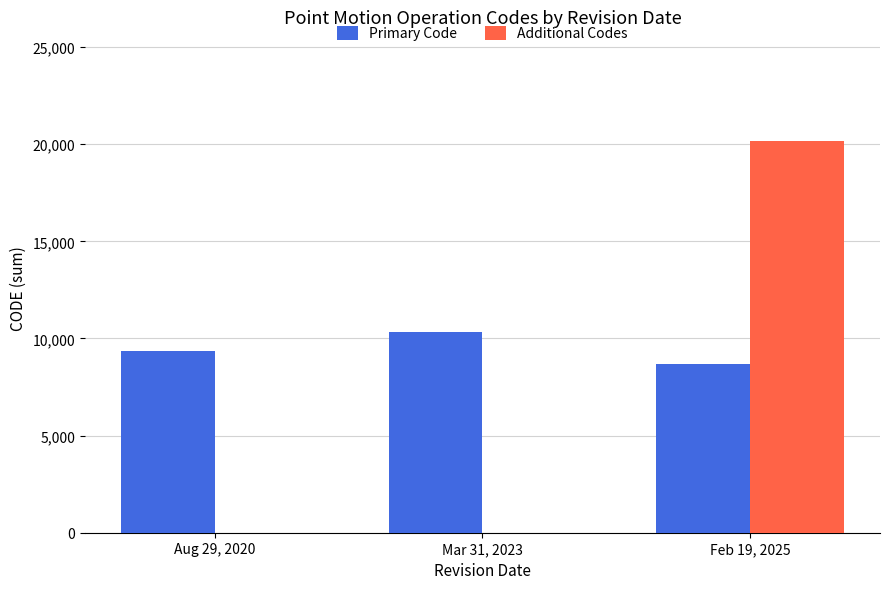

At which label does Primary Code reach its peak?

Mar 31, 2023